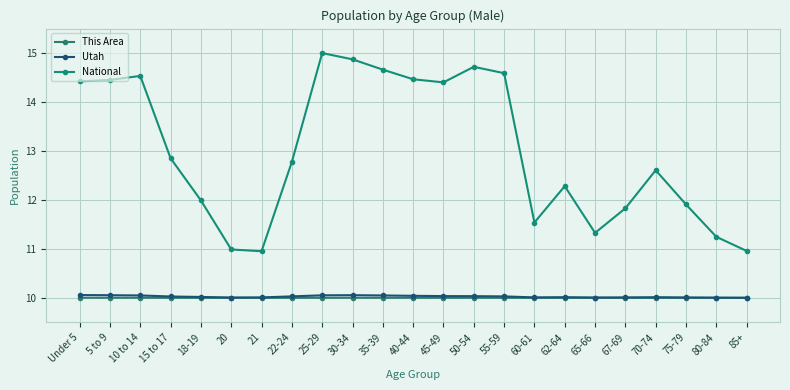

List the series in order of their peak value, highest first.

National, Utah, This Area